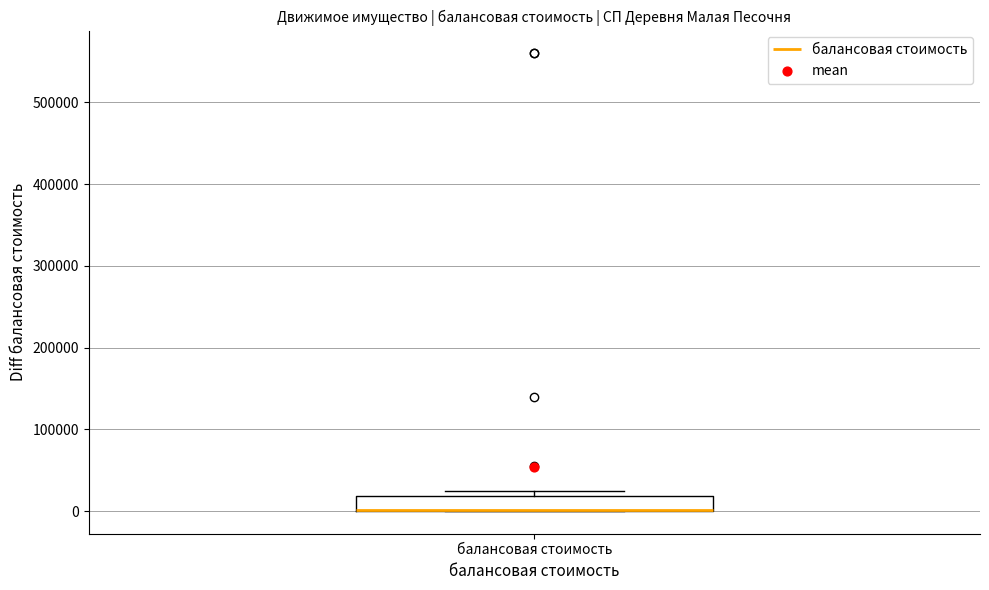

Transcribe this box plot: give where the median line is, the range the box spans, and where the two whiskers end, as read against the y-axis. The values are not printed on the chart, so give them approximately, as read against the axis.

median 0 (drawn on the box's lower edge), box 0 to 20000, whiskers 0 to 30000